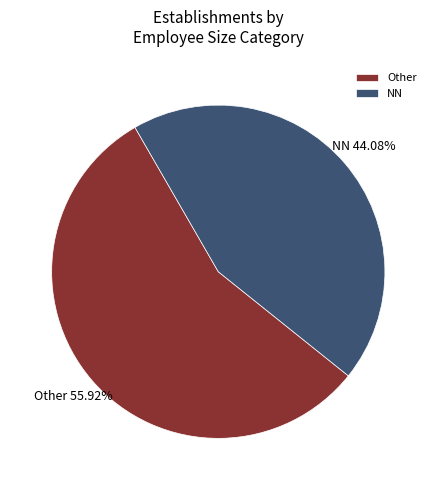

How many segments does this pie chart have?

2